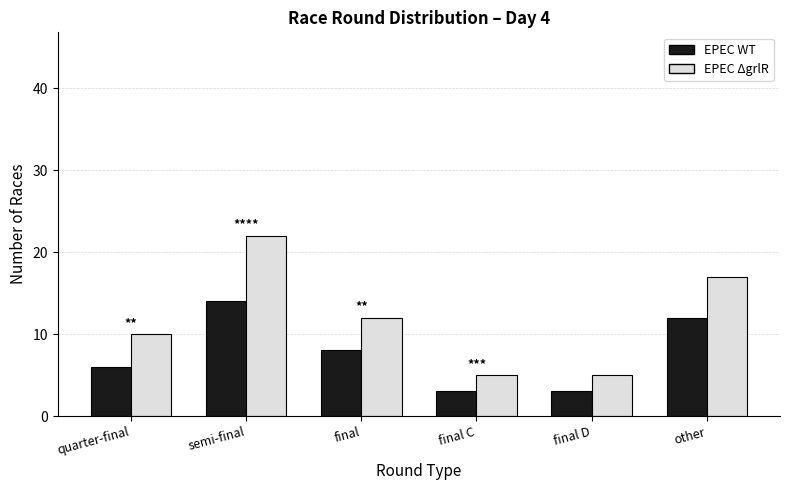

What is the value of the EPEC ΔgrlR bar at the 4th from the left?

5